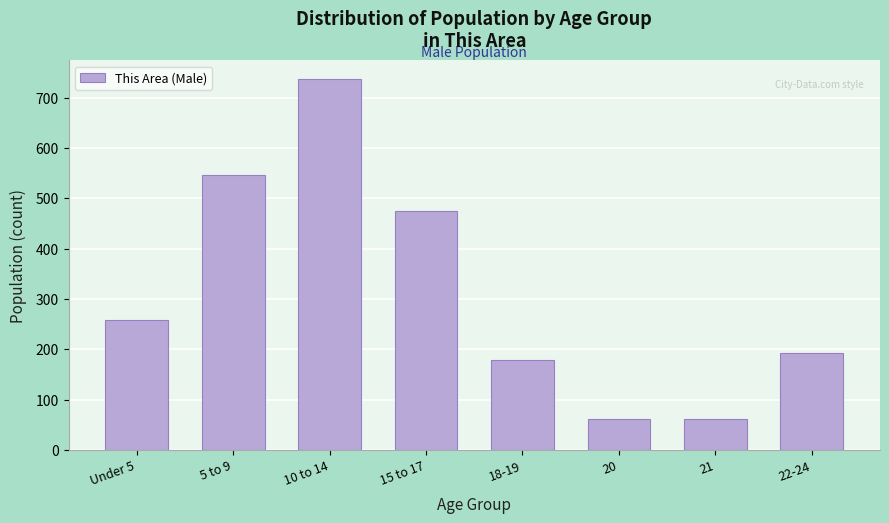

Reading left to right, what are all the values shown in this chart?

Under 5=259	5 to 9=547	10 to 14=737	15 to 17=474	18-19=179	20=61	21=61	22-24=193